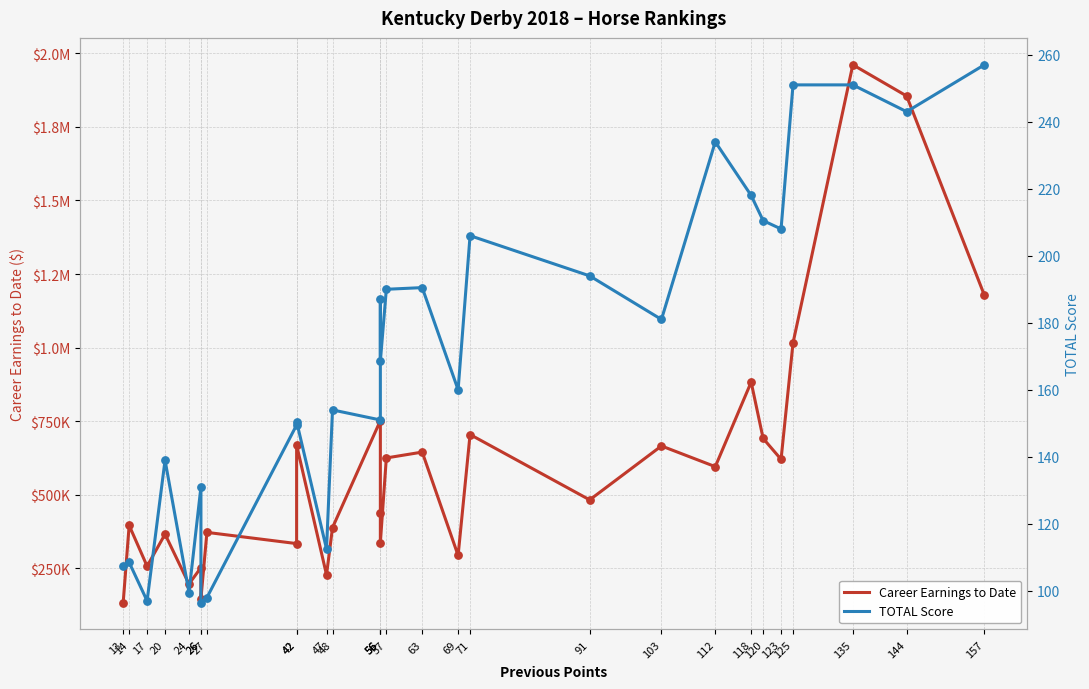

At which category is the sum across all series the highest?

135